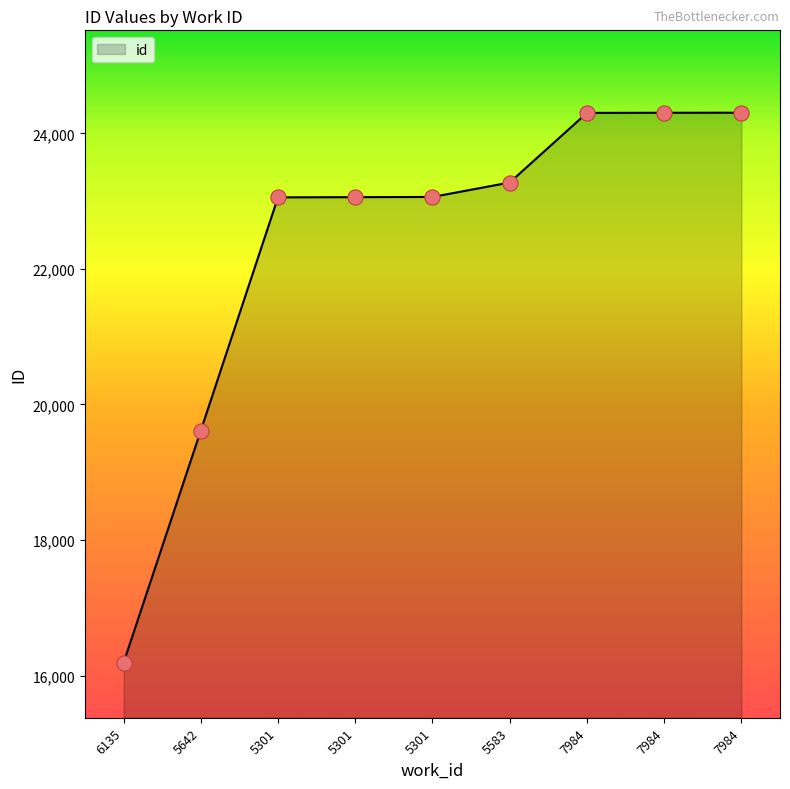

Which has a higher value, 5583 or 7984?

7984